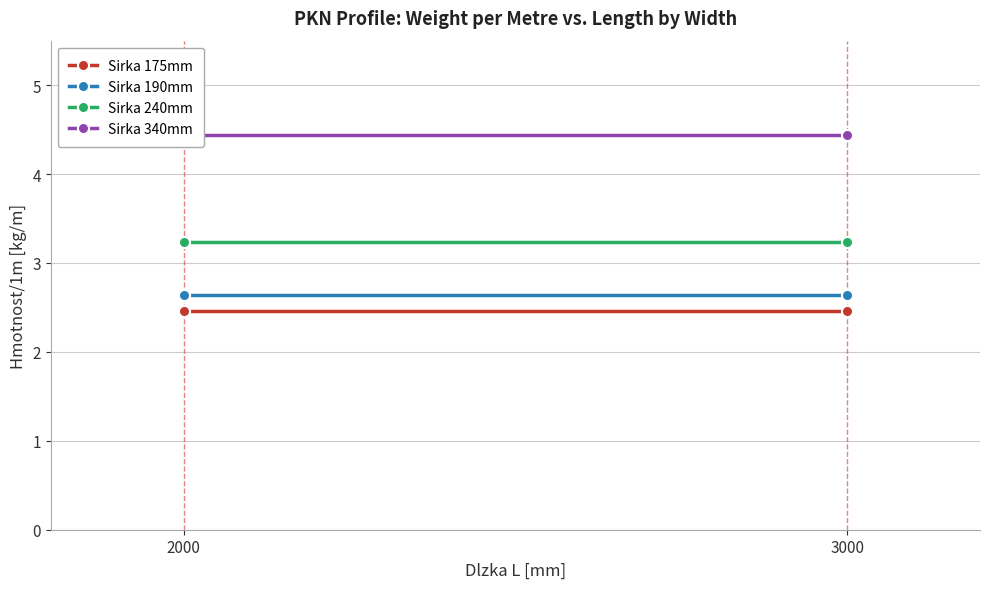

Reading left to right, list all the values displayed in this chart.

Sirka 175mm: 2000=2.5	3000=2.5
Sirka 190mm: 2000=2.6	3000=2.6
Sirka 240mm: 2000=3.2	3000=3.2
Sirka 340mm: 2000=4.4	3000=4.4